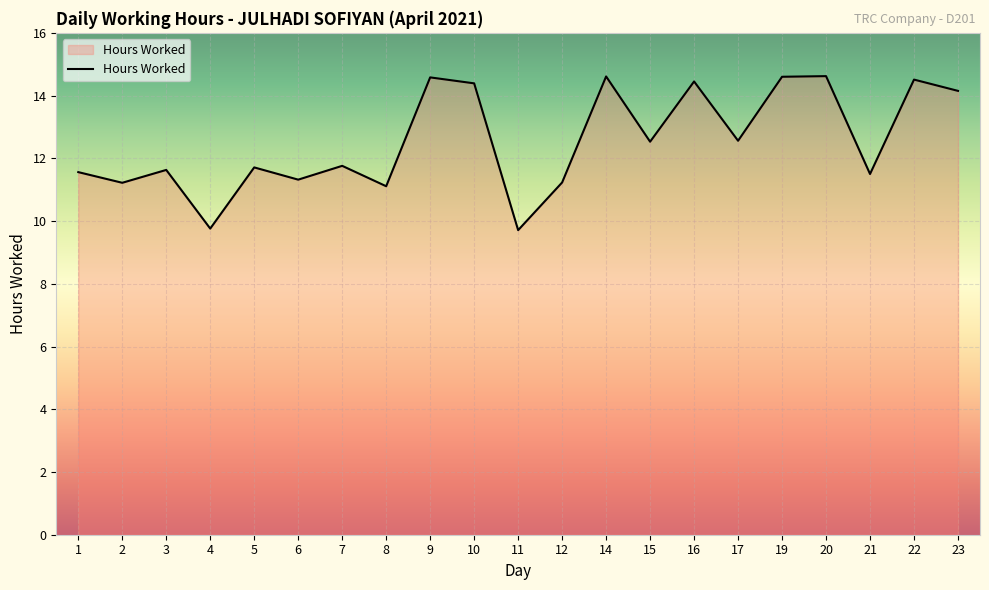

What is the minimum value shown in the chart?

9.7